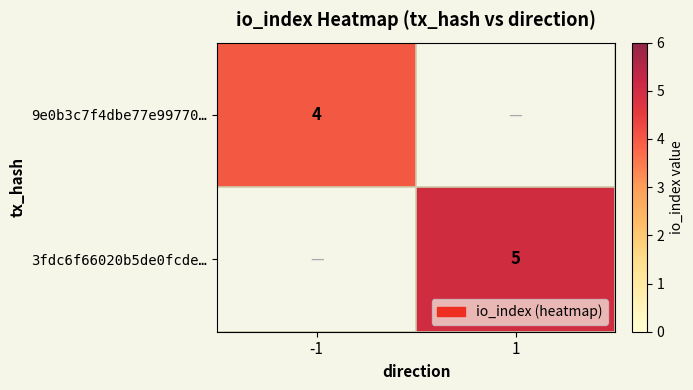

Which category has the lowest value across all series?

-1